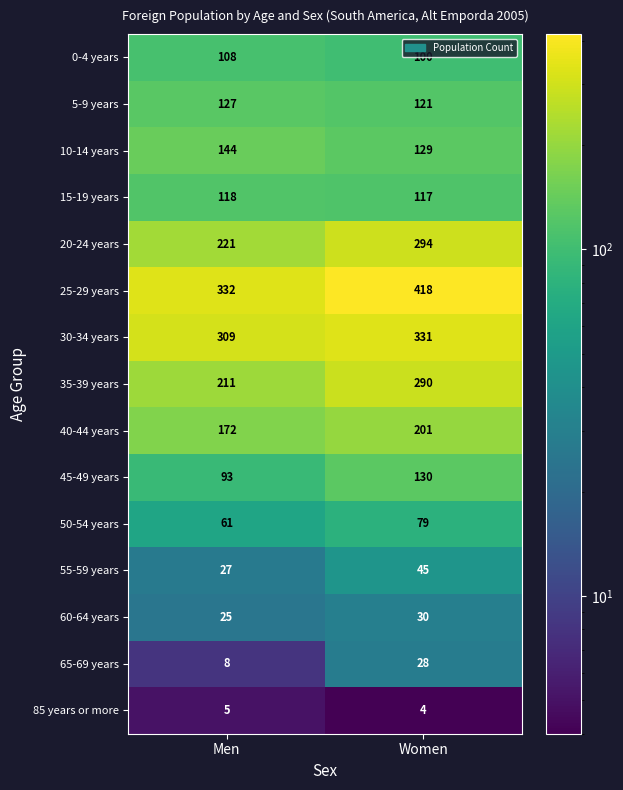

List the series in order of their peak value, highest first.

25-29 years, 30-34 years, 20-24 years, 35-39 years, 40-44 years, 10-14 years, 45-49 years, 5-9 years, 15-19 years, 0-4 years, 50-54 years, 55-59 years, 60-64 years, 65-69 years, 85 years or more